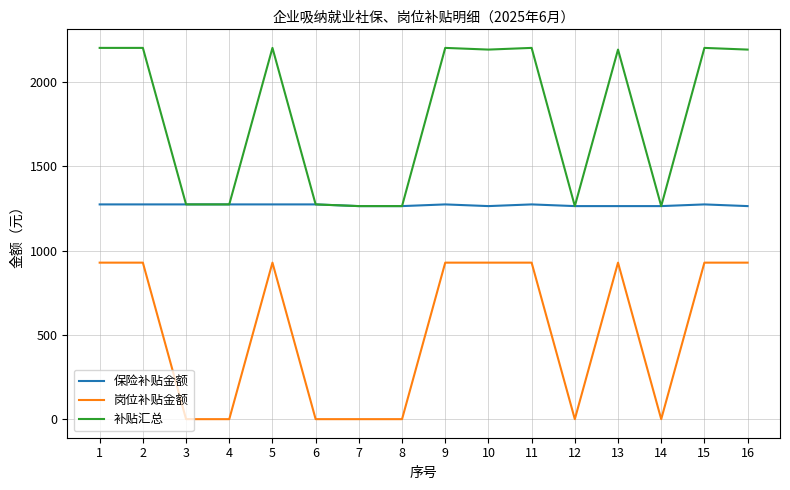

Reading left to right, list all the values displayed in this chart.

保险补贴金额: 1273.3	1273.3	1273.3	1273.3	1273.3	1273.3	1263.3	1263.3	1273.3	1263.3	1273.3	1263.3	1263.3	1263.3	1273.3	1263.3
岗位补贴金额: 928.0	928.0	0.0	0.0	928.0	0.0	0.0	0.0	928.0	928.0	928.0	0.0	928.0	0.0	928.0	928.0
补贴汇总: 2201.3	2201.3	1273.3	1273.3	2201.3	1273.3	1263.3	1263.3	2201.3	2191.3	2201.3	1263.3	2191.3	1263.3	2201.3	2191.3